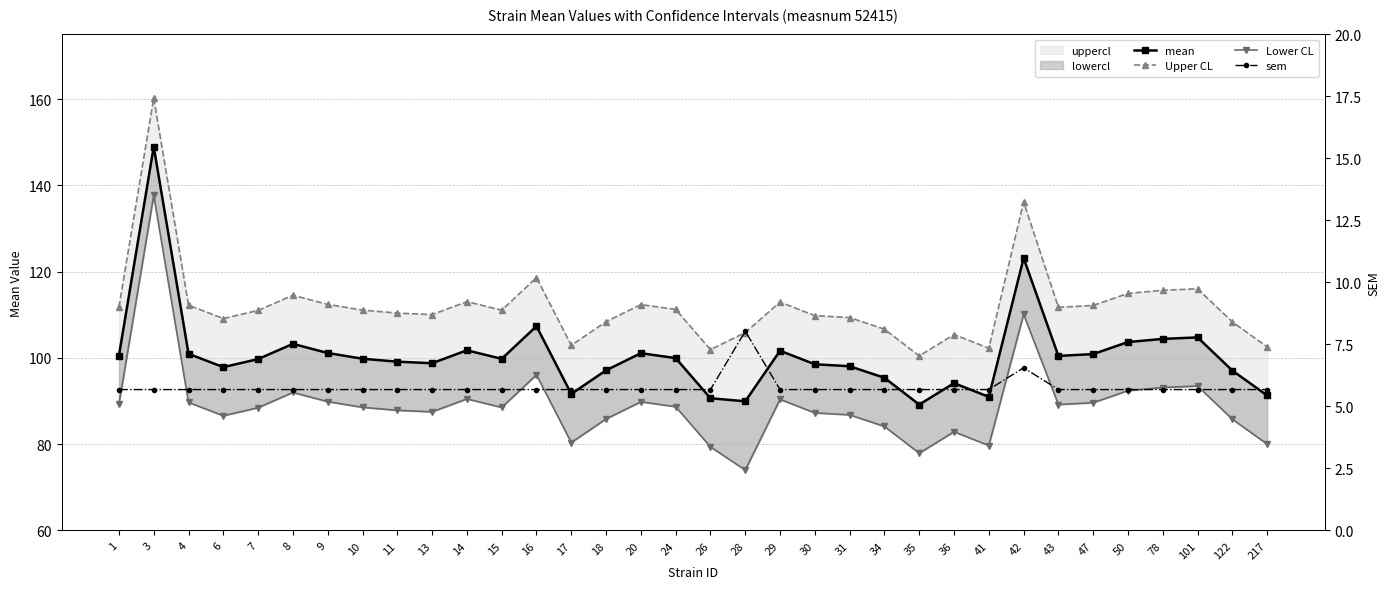

Which has a higher value, 15 or 1?

1